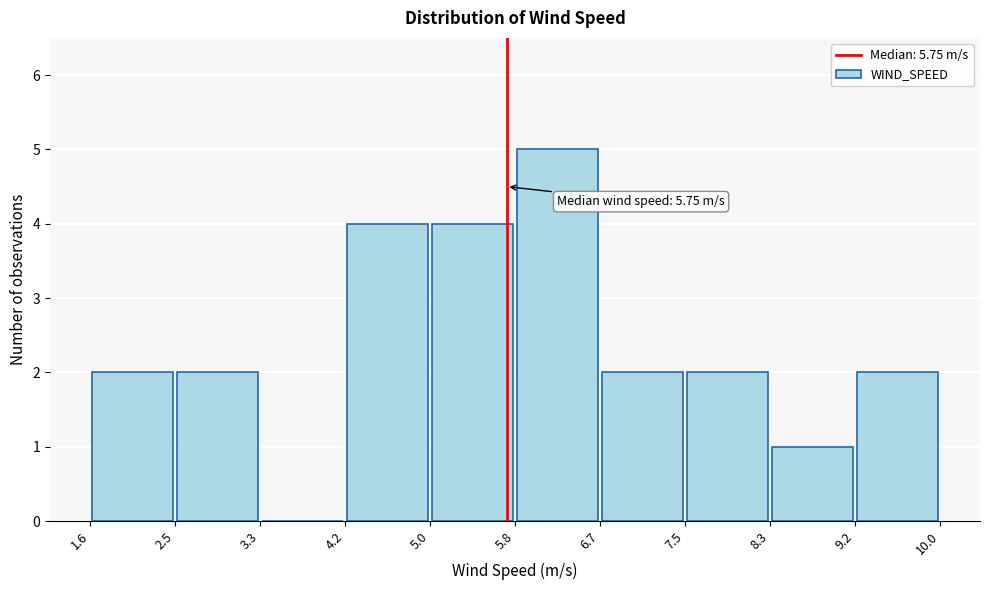

Which range on the x-axis has the tallest bar?

5.8 to 6.7